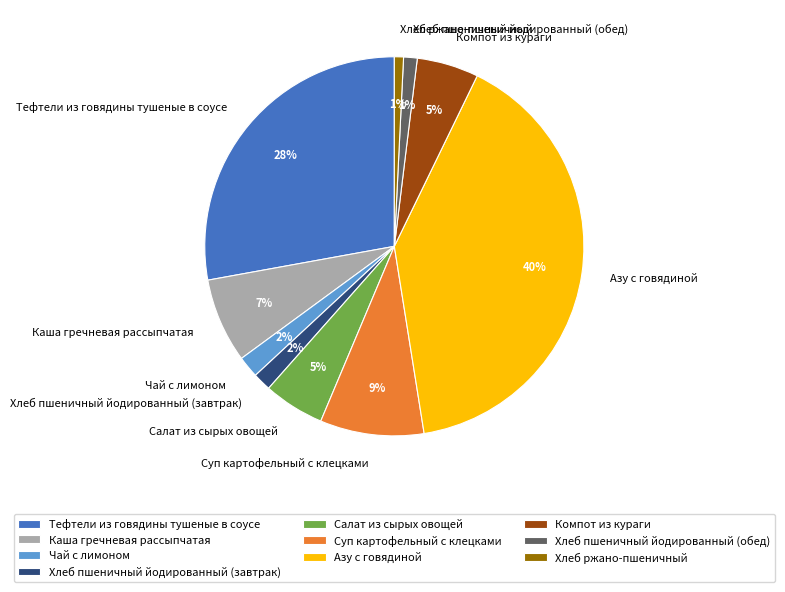

To the nearest percent, what portion does Чай с лимоном represent?

2%